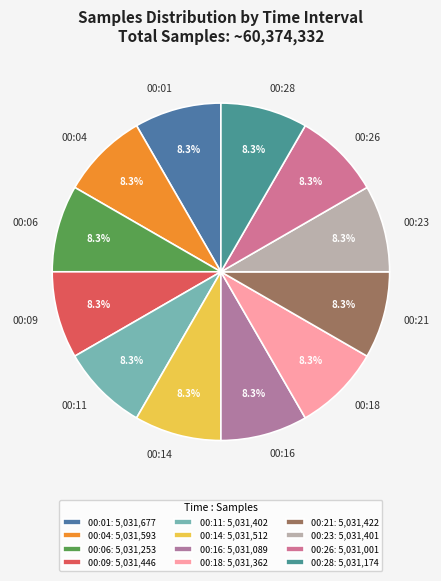

To the nearest percent, what percentage of the pie is 00:26?

8%